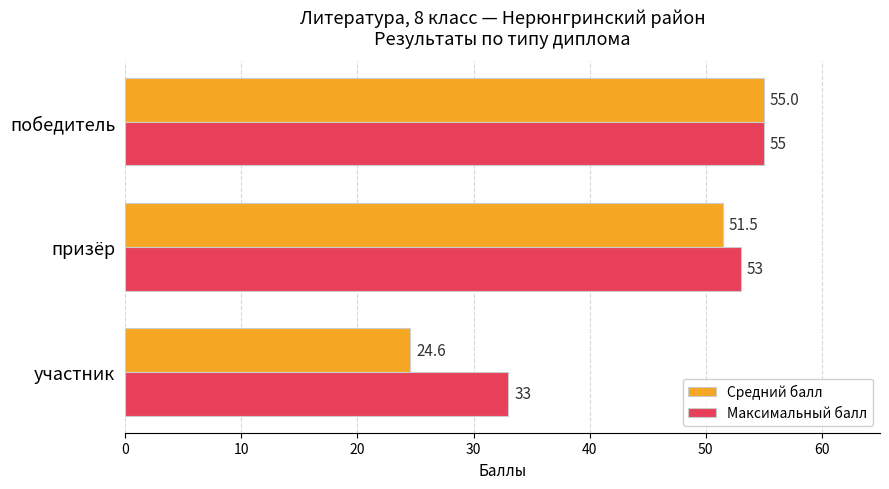

What is the minimum value shown in the chart?

24.6